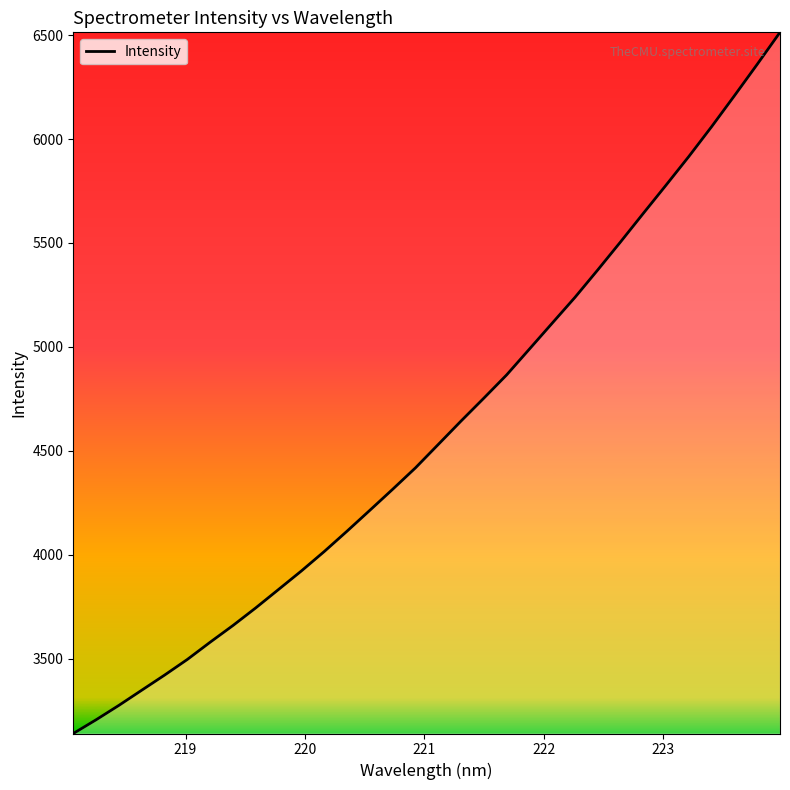

What is the difference between the maximum and minimum values?

3374.3